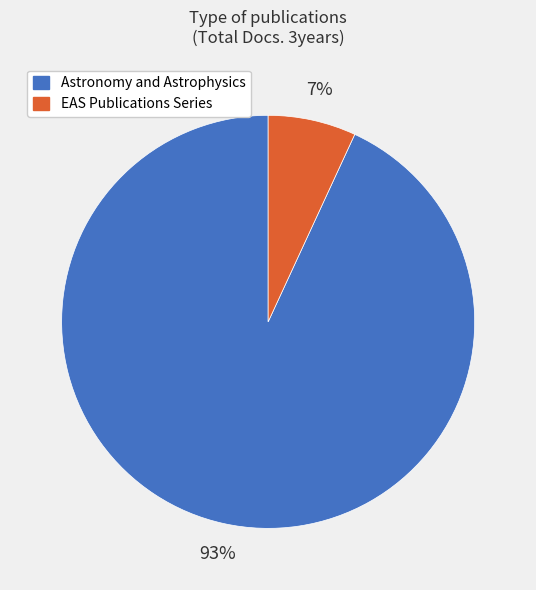

Is EAS Publications Series the majority of the pie?

No